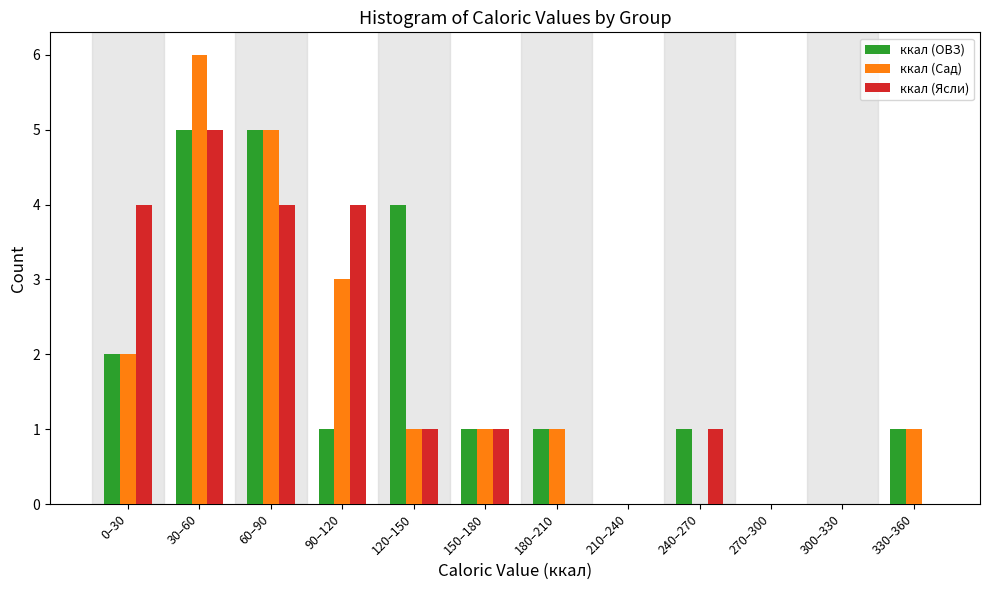

Is the value of ккал (ОВЗ) at 30–60 greater than the value of ккал (Сад) at 120–150?

Yes